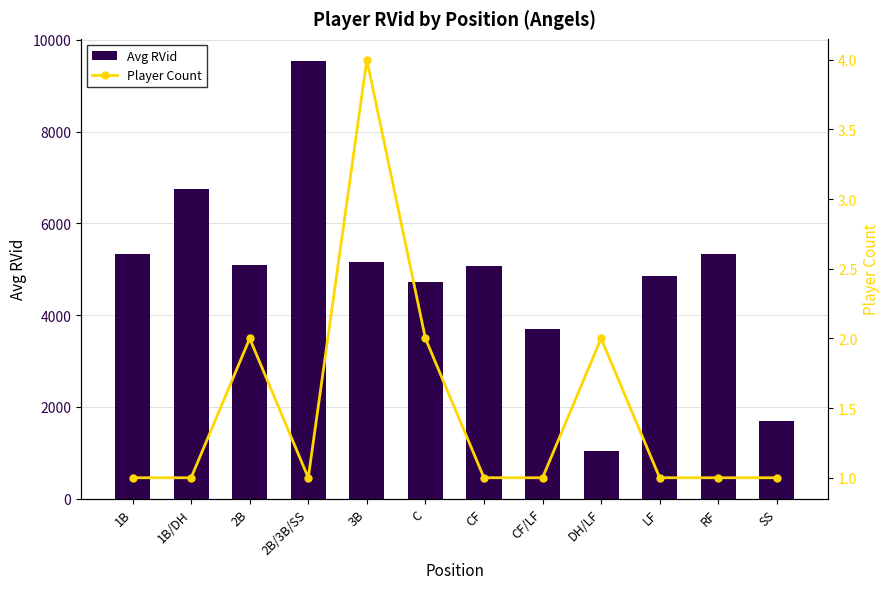

Which series has the largest total across all categories?

Avg RVid